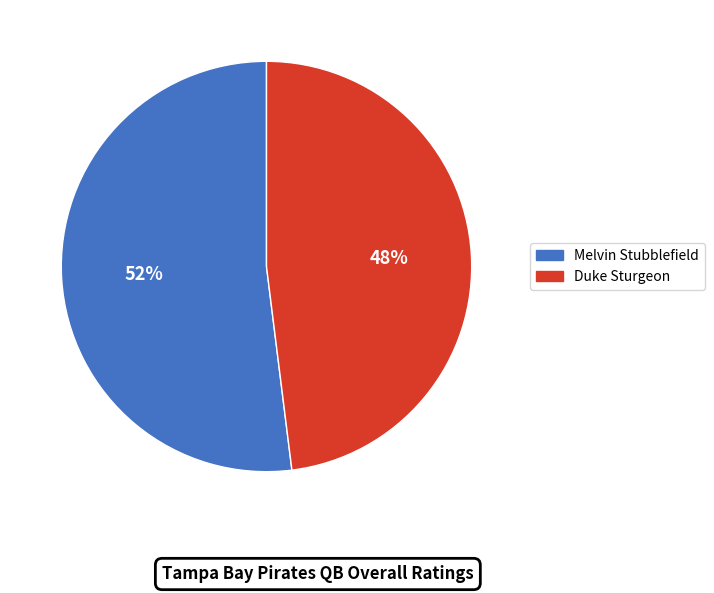

Which slice is the smallest?

Duke Sturgeon